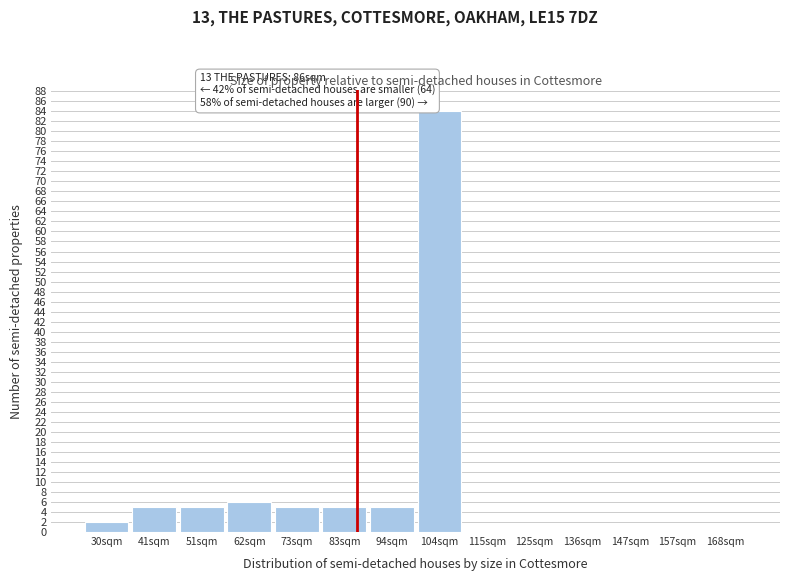

Reading left to right, what are all the values shown in this chart?

30sqm=2	41sqm=5	51sqm=5	62sqm=6	73sqm=5	83sqm=5	94sqm=5	104sqm=84	115sqm=0	125sqm=0	136sqm=0	147sqm=0	157sqm=0	168sqm=0